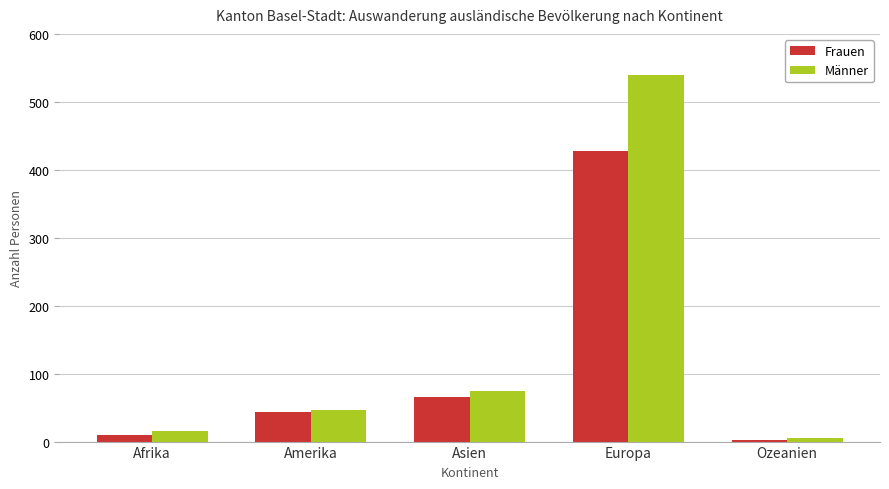

Rank the series by their maximum value, from lowest to highest.

Frauen, Männer